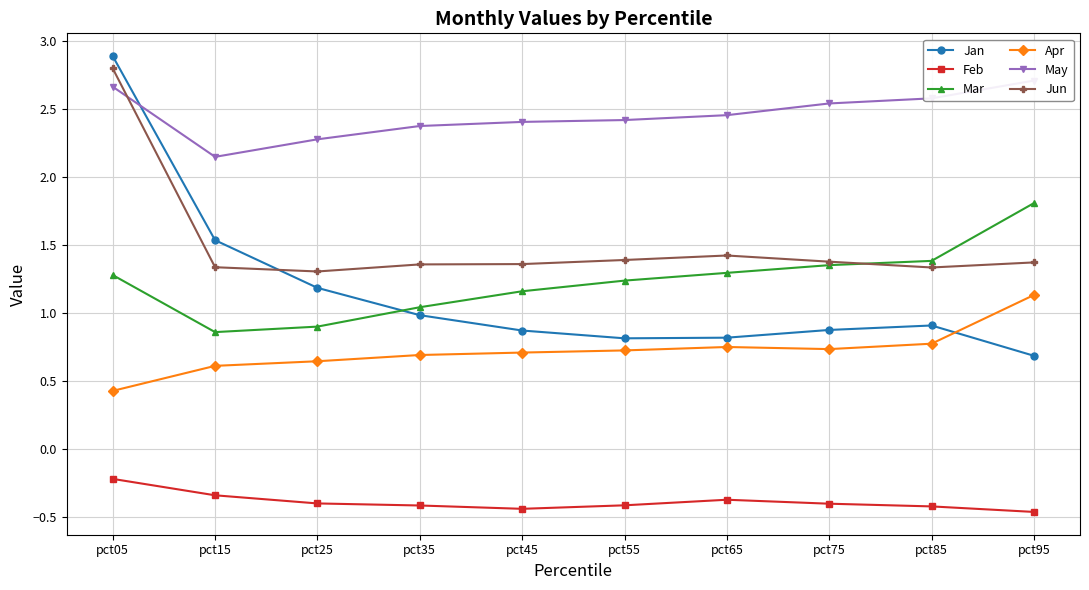

True or false: Apr and Jun cross at least once.

False